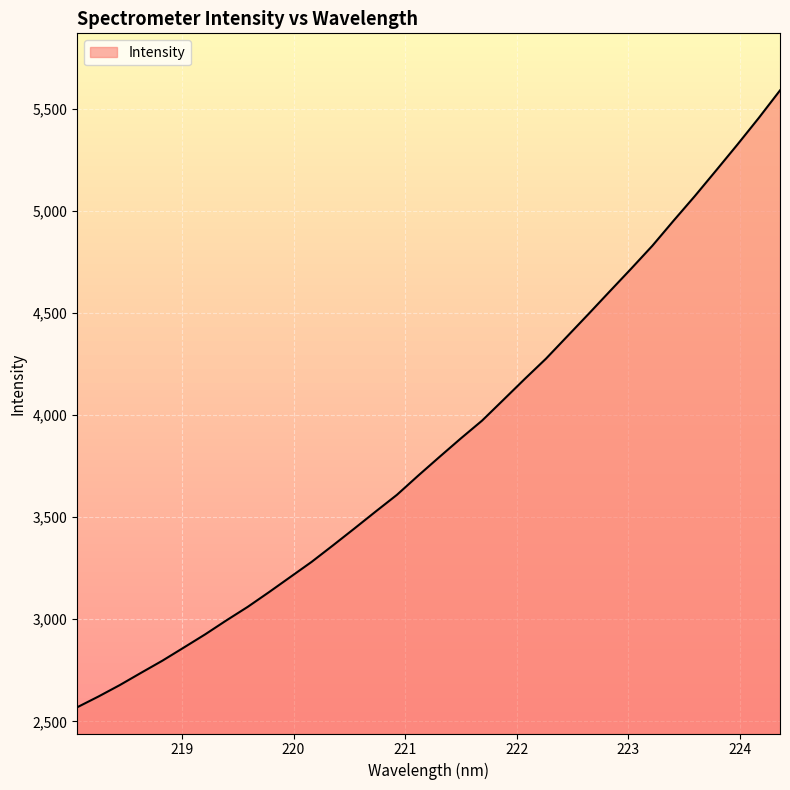

What is the difference between the maximum and minimum values?

3022.6